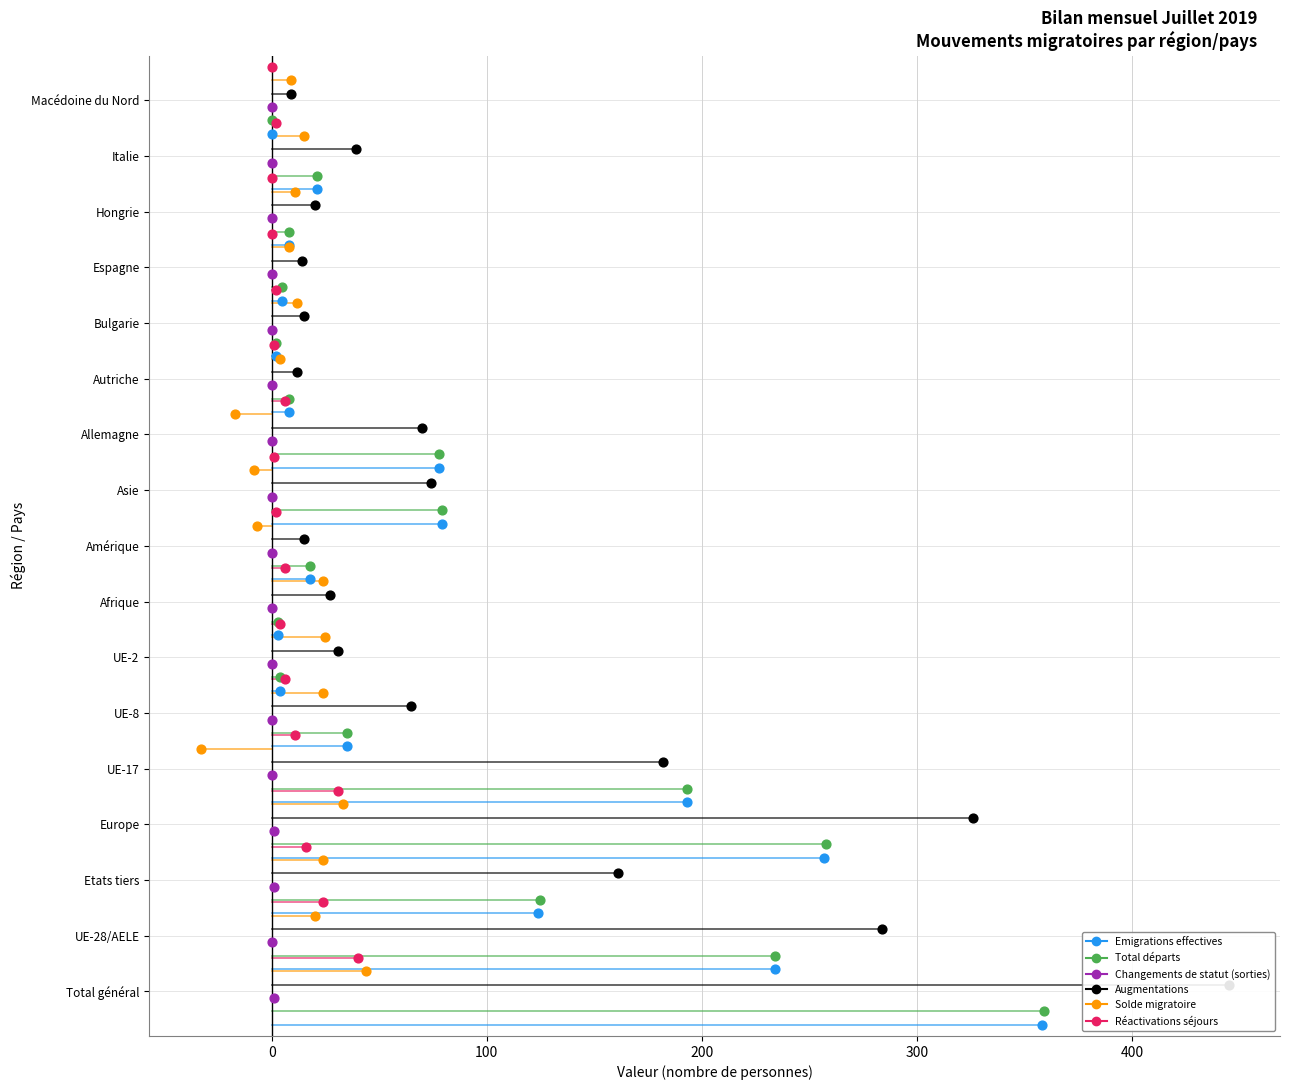

Is the value of Augmentations at 11 greater than the value of Réactivations séjours at 500?

Yes